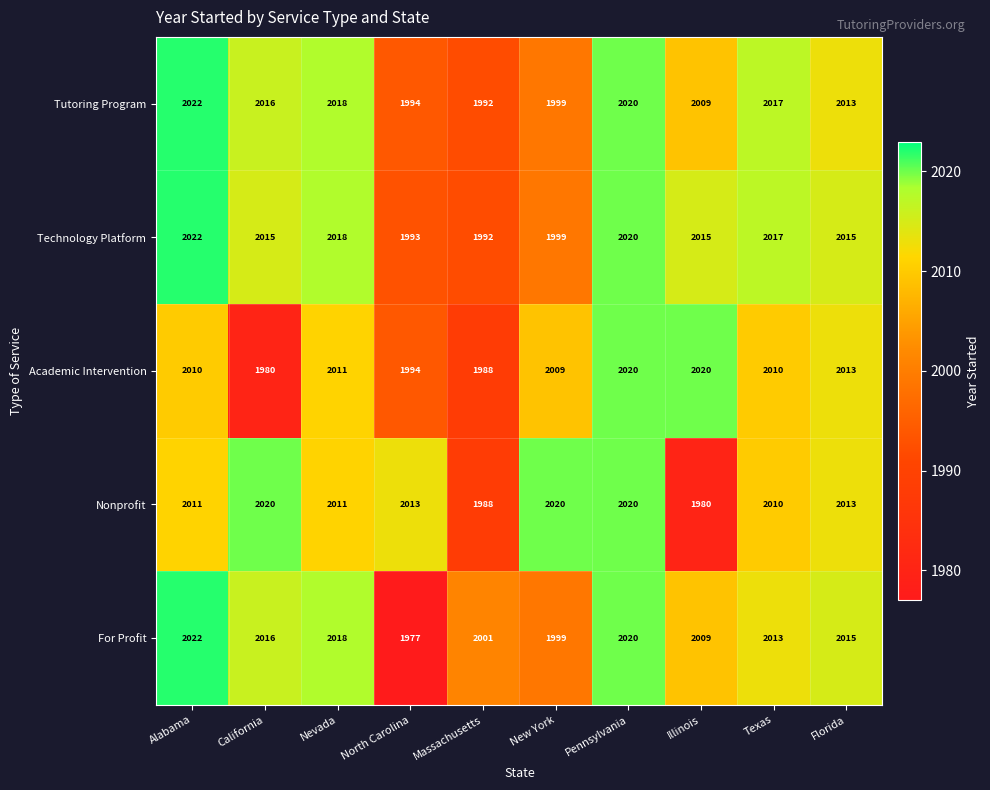

Is the value of For Profit at Alabama greater than the value of Technology Platform at North Carolina?

Yes